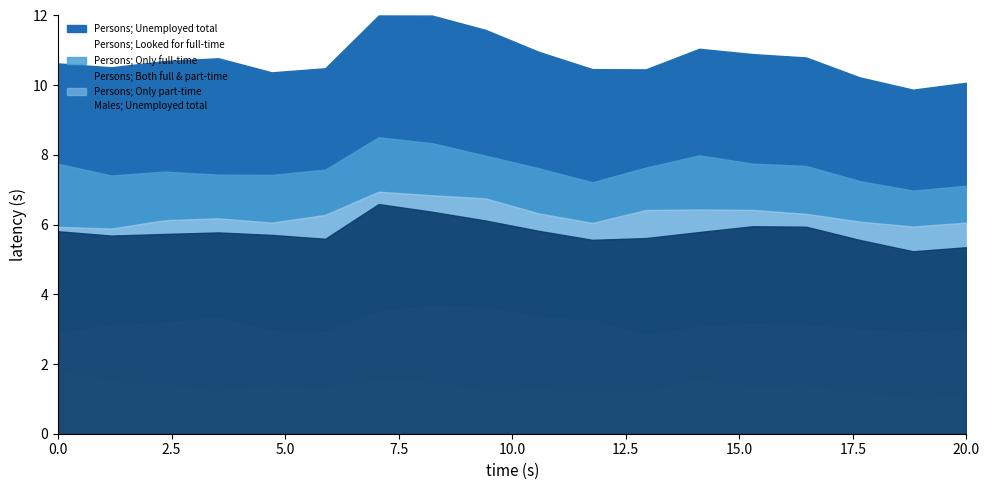

True or false: Persons ;  >> Unemployed looked for both full-time and part-time work ; and Persons ;  Unemployed total ; intersect in this chart.

False